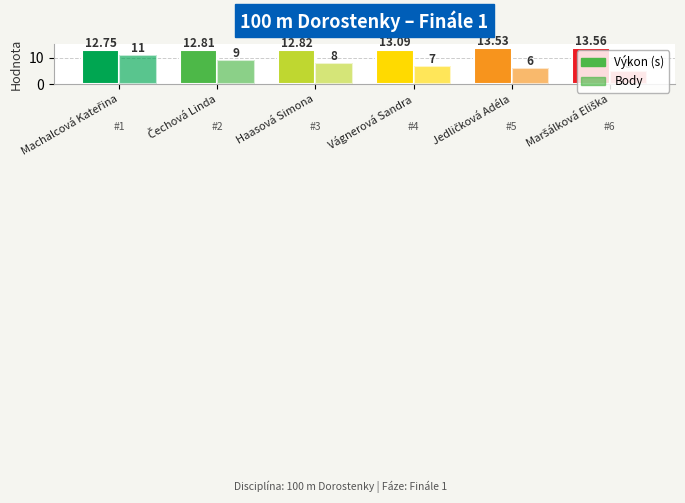

Are the bars horizontal?

No